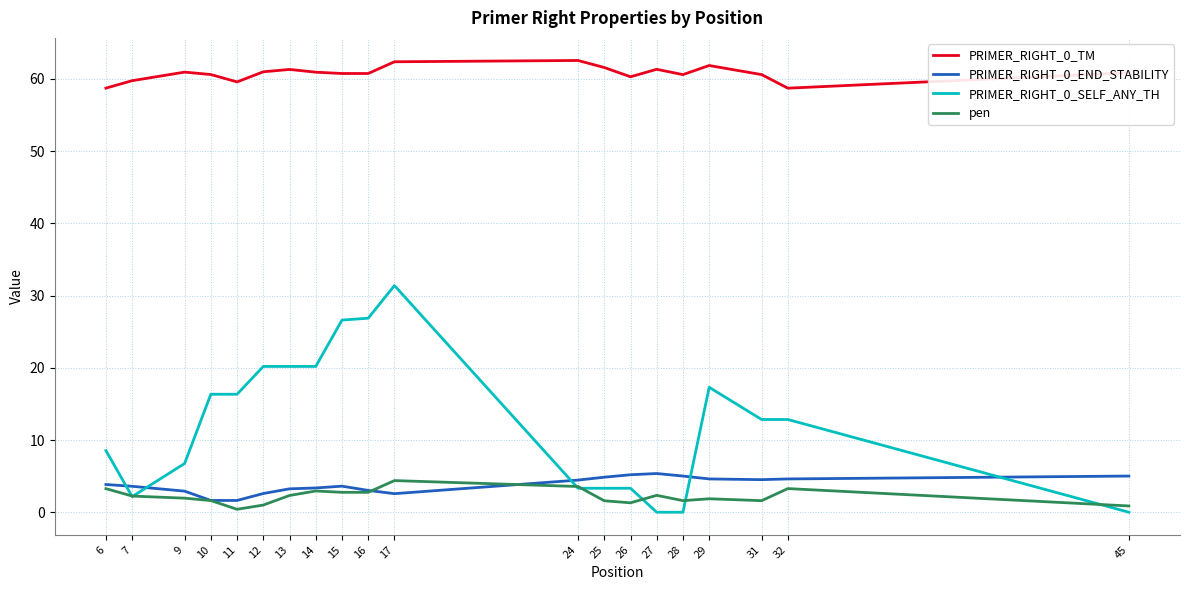

True or false: PRIMER_RIGHT_0_TM and PRIMER_RIGHT_0_SELF_ANY_TH cross at least once.

False